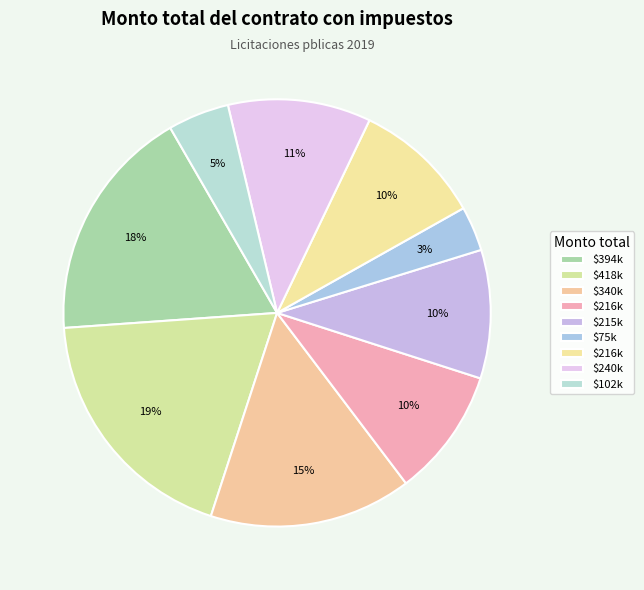

Count the number of slices in the pie.

9